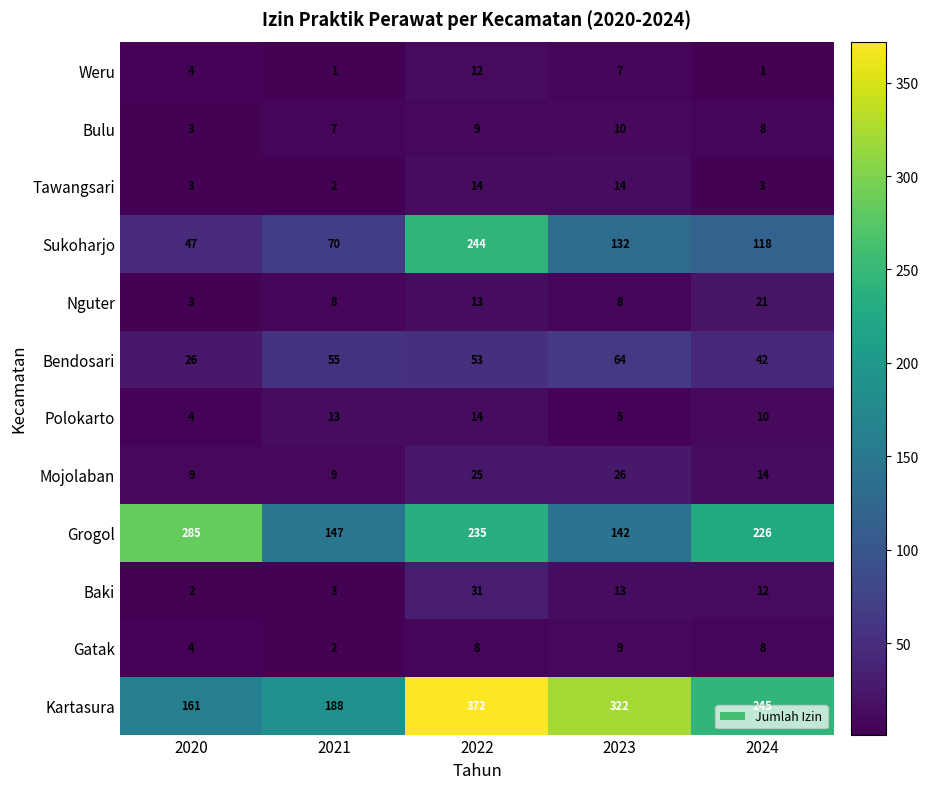

The Sukoharjo series shows 103 at 2021. True or false?

False